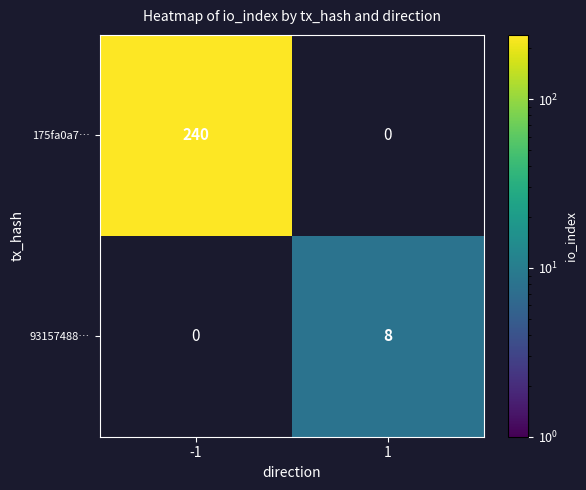

True or false: 93157488… has a value of 8 at 1.

True